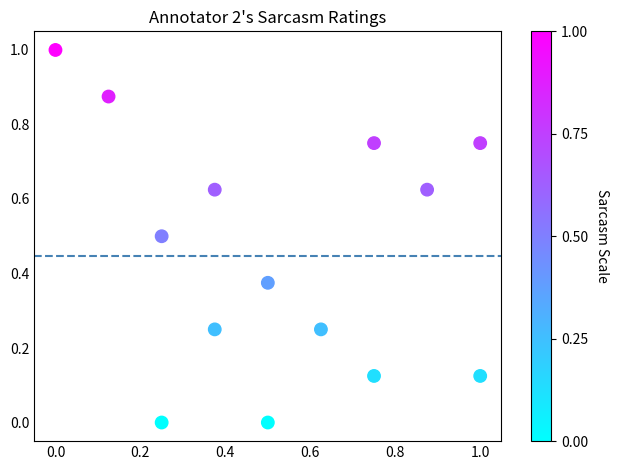

What is the range of X values (max minus min)?

1.0